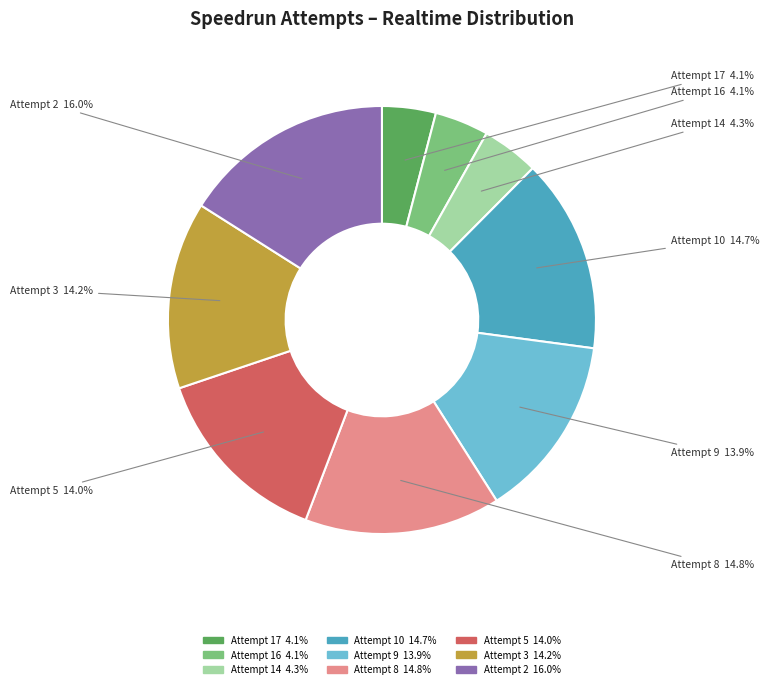

To the nearest percent, what is the average slice percentage?

11%